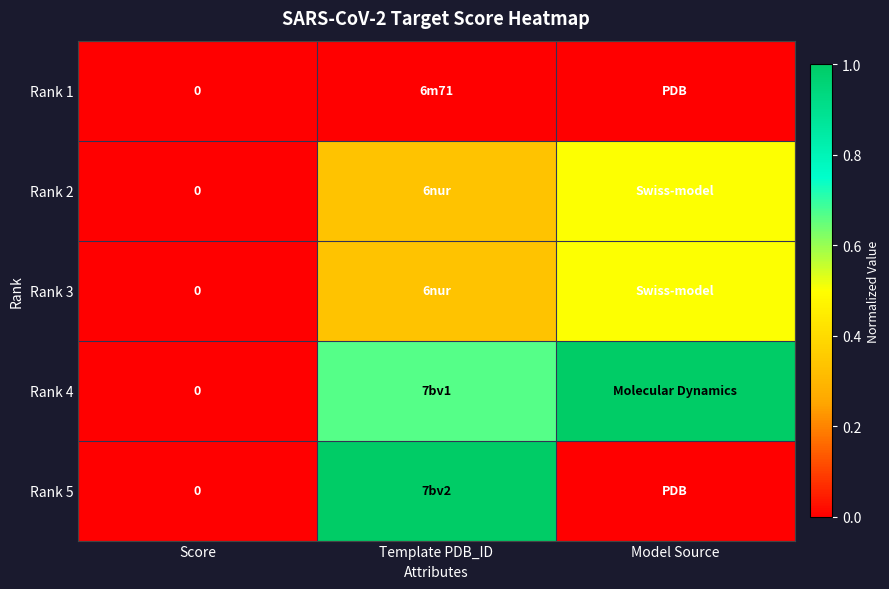

Between Score and Model Source, which series saw the biggest shift?

Rank 4